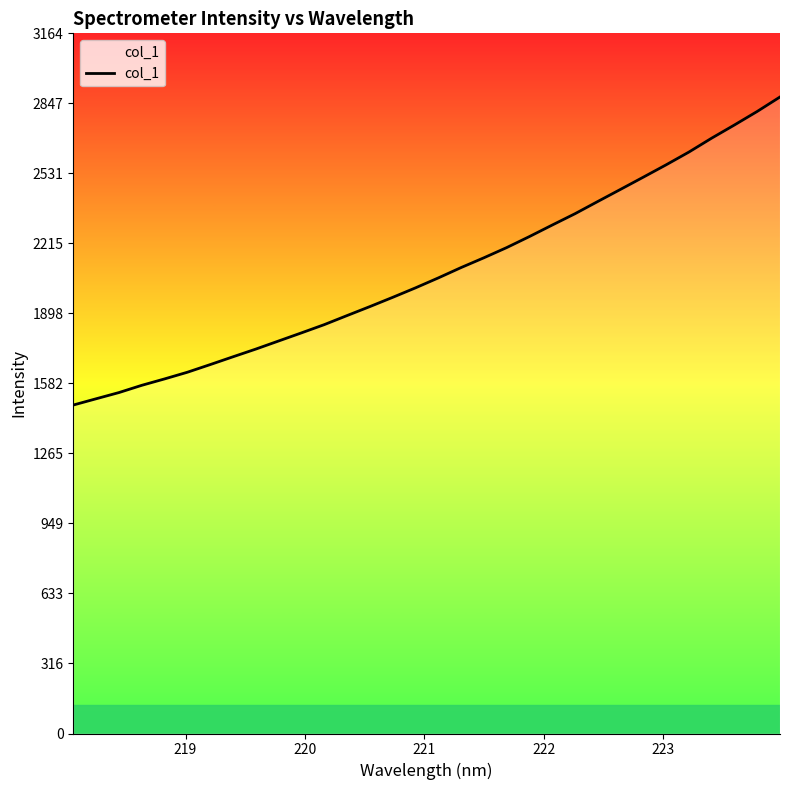

What is the minimum value shown in the chart?

1484.2